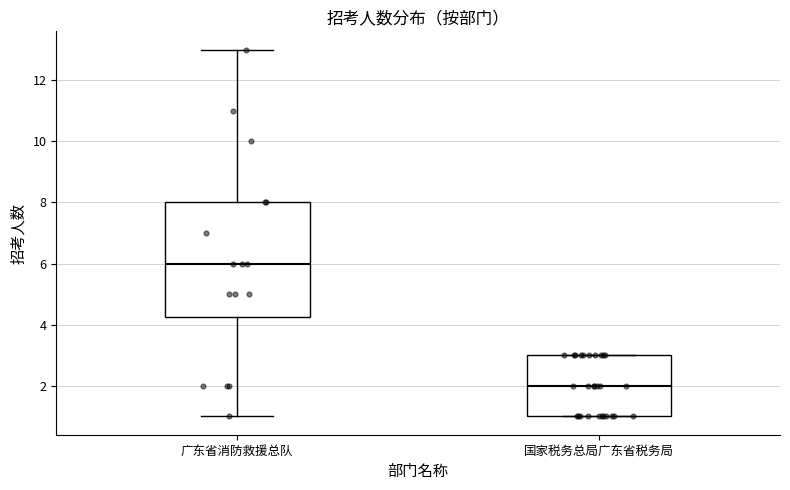

Reading left to right, read every box against the y-axis: the position of its median line, the range the box covers, and the ends of its whiskers. The values are not printed on the chart, so give them approximately, as read against the axis.

广东省消防救援总队: median 6.0, box 4.2 to 8.0, whiskers 1.0 to 13.0
国家税务总局广东省税务局: median 2.0, box 1.0 to 3.0, whiskers 1.0 to 3.0